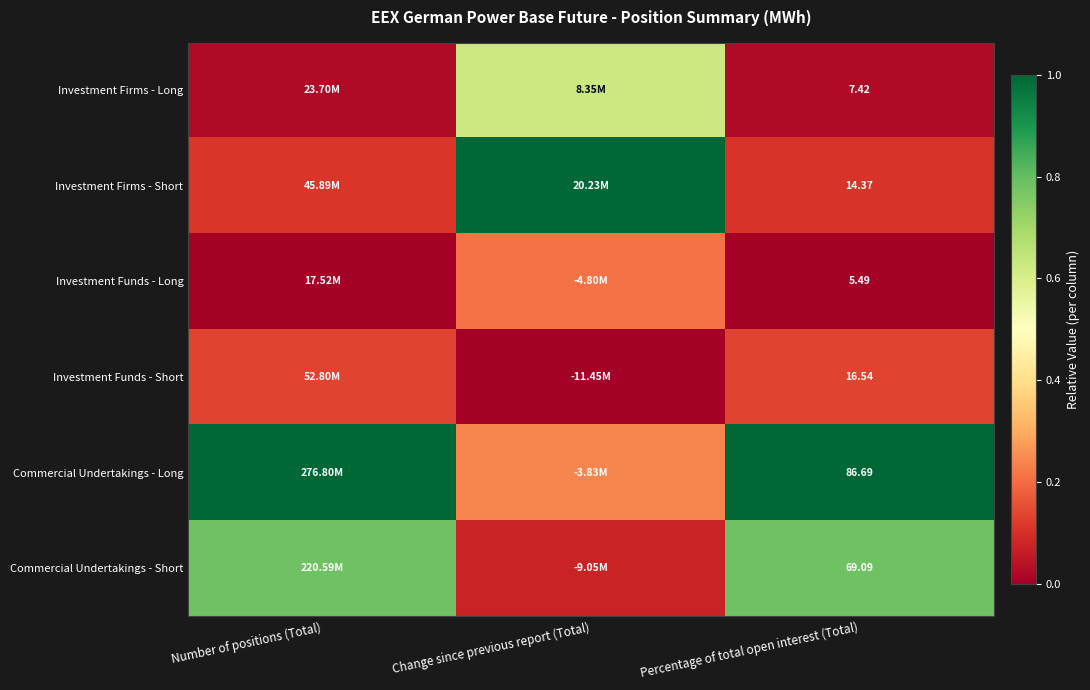

At Percentage of total open interest (Total), list the series in order from largest to smallest.

Commercial Undertakings - Long, Commercial Undertakings - Short, Investment Funds - Short, Investment Firms - Short, Investment Firms - Long, Investment Funds - Long